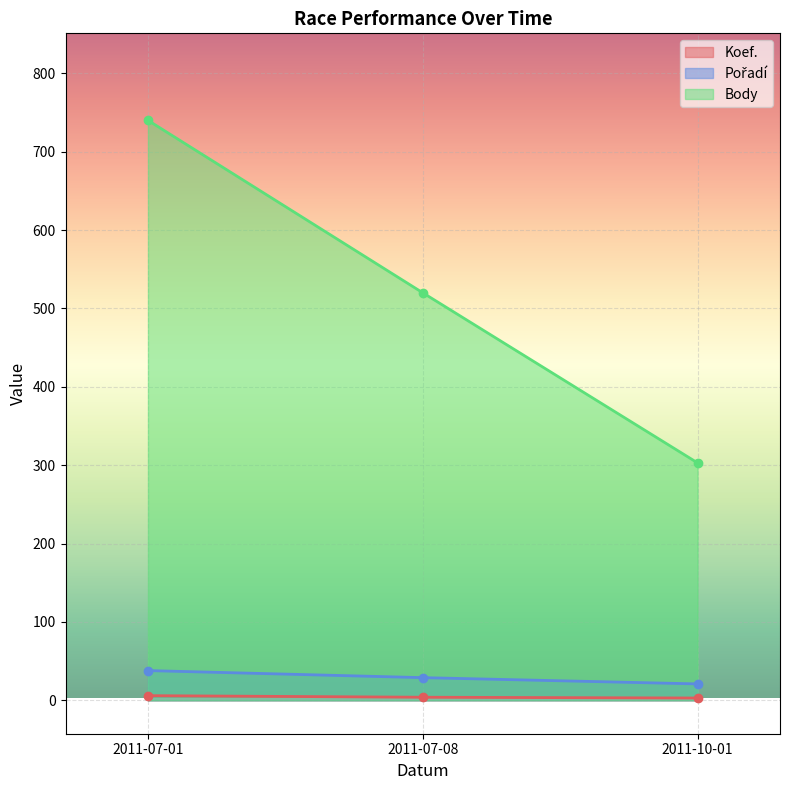

At which category is the sum across all series the highest?

2011-07-01